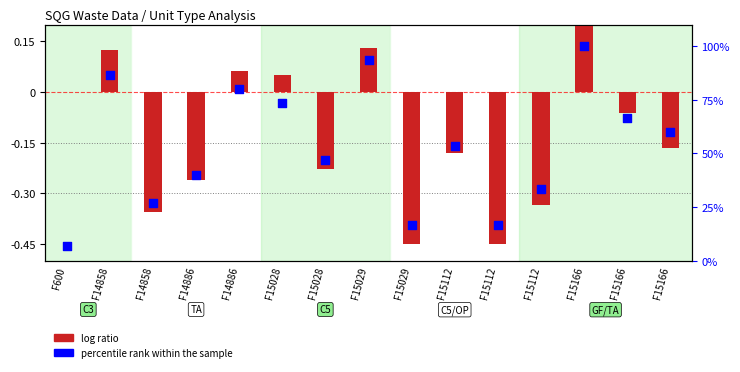

Which series contains the lowest Y value?

log ratio